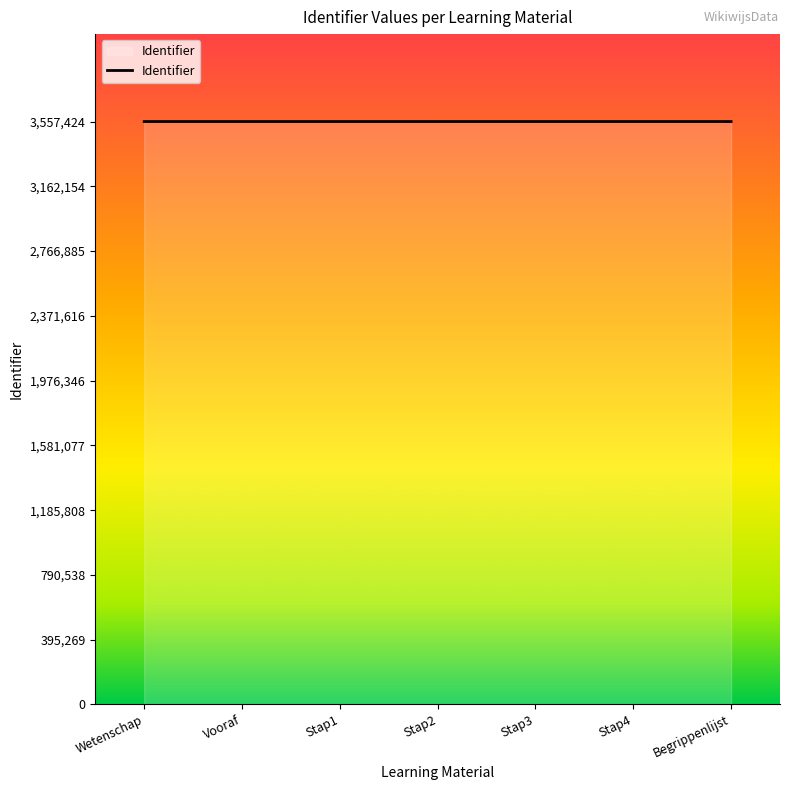

Approximately how many times larger is the value at Stap3 compared to Stap1?

1.0